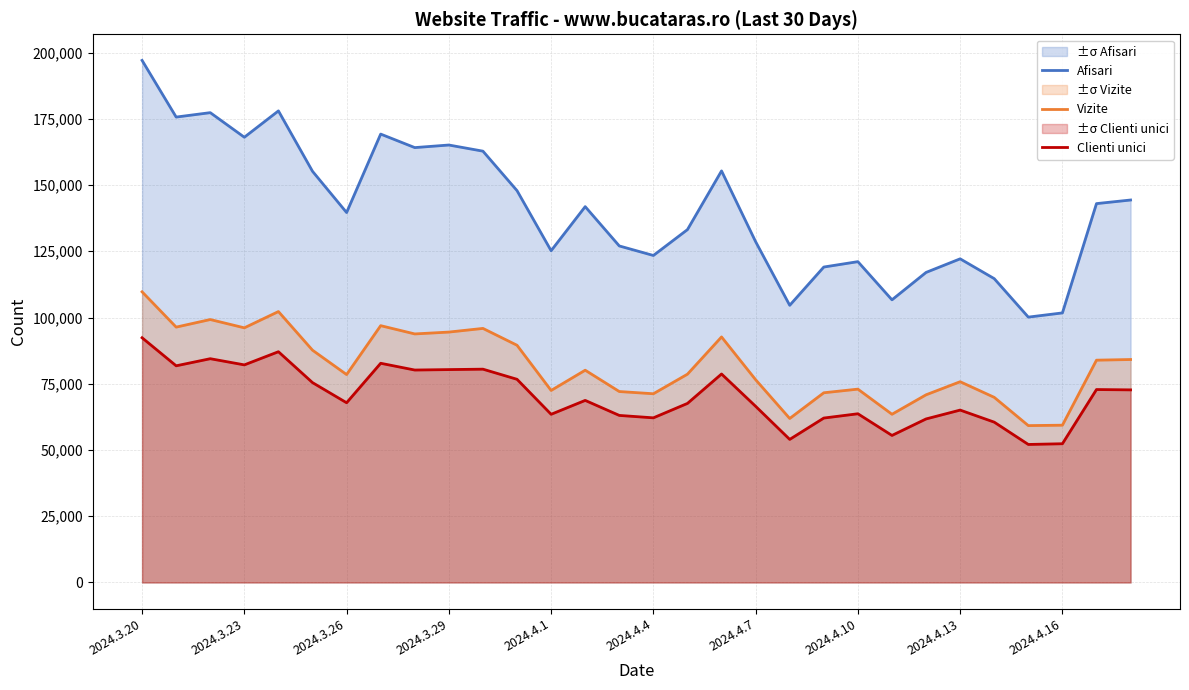

True or false: Clienti unici and Afisari intersect in this chart.

False